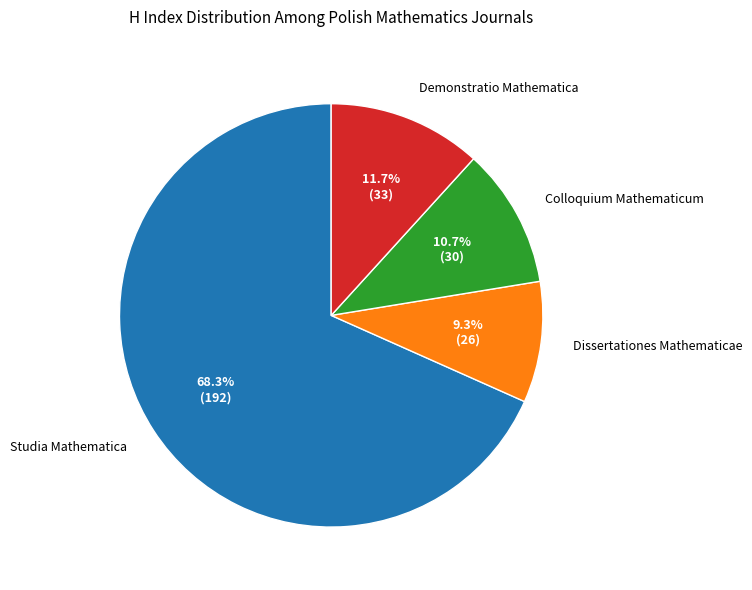

True or false: Colloquium Mathematicum accounts for 24% of the total.

False